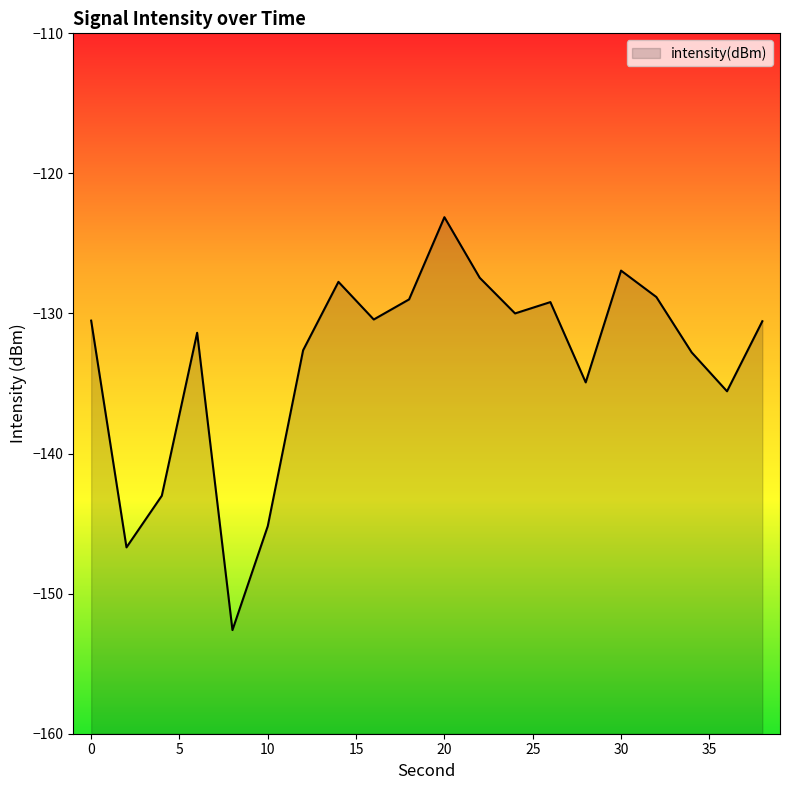

What is the approximate value at 20?

-123.1